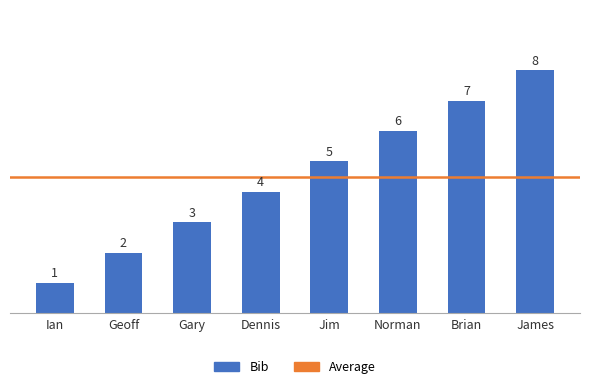

List the labels in order of value, smallest first.

Ian, Geoff, Gary, Dennis, Jim, Norman, Brian, James